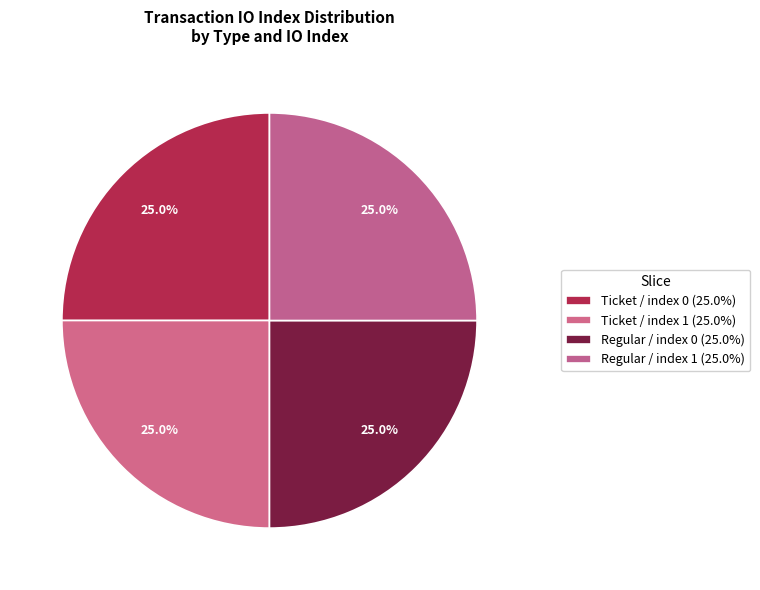

How many slices are in this pie chart?

4